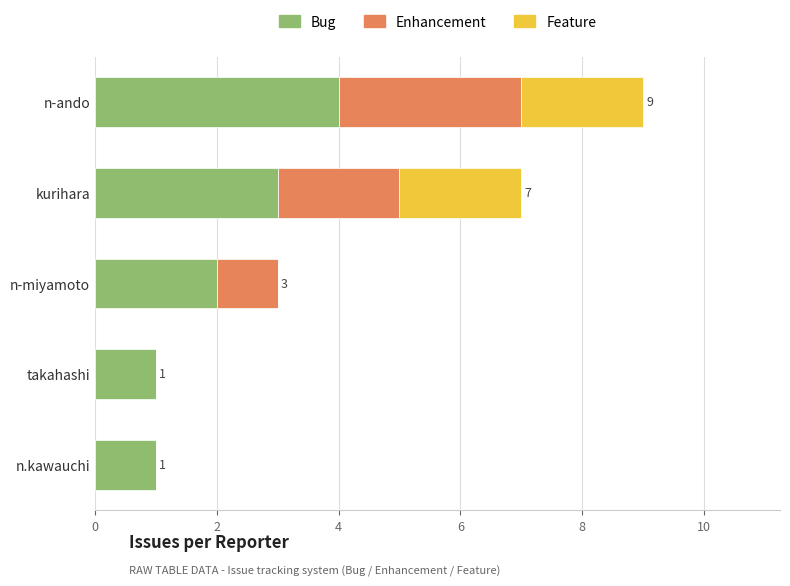

At which category is the sum across all series the highest?

n-ando